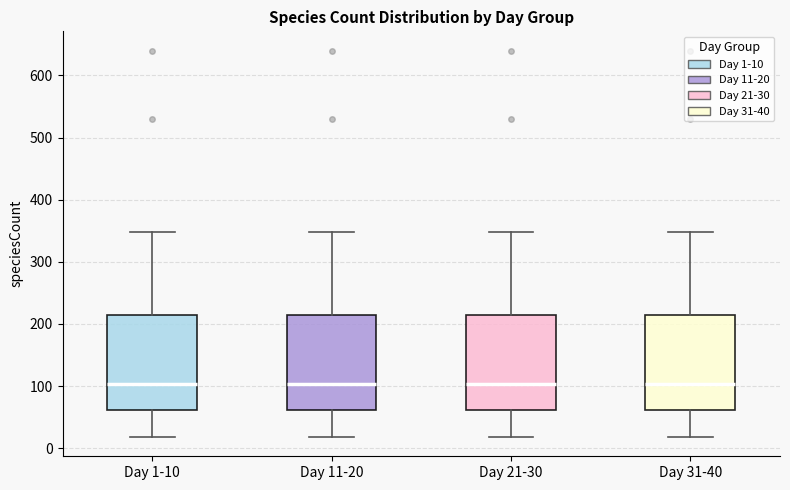

Reading left to right, transcribe this box plot: for each box, give where its median line is, the range the box spans, and where its two whiskers end, as read against the y-axis. The values are not printed on the chart, so give them approximately, as read against the axis.

Day 1-10: median 100, box 60 to 220, whiskers 20 to 350
Day 11-20: median 100, box 60 to 220, whiskers 20 to 350
Day 21-30: median 100, box 60 to 220, whiskers 20 to 350
Day 31-40: median 100, box 60 to 220, whiskers 20 to 350